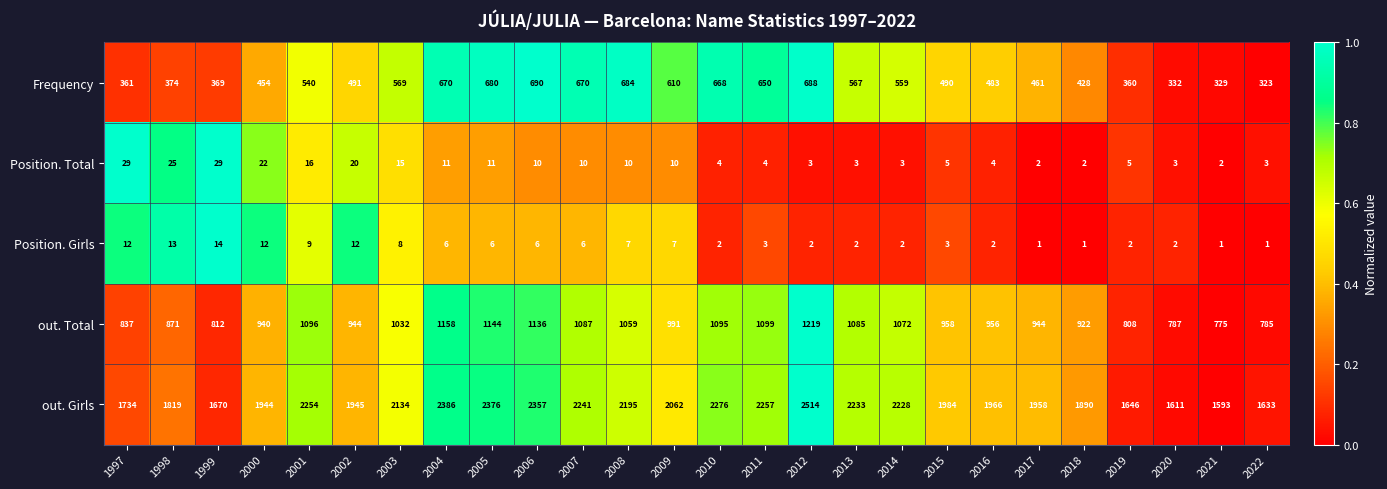

Rank the series by their maximum value, from lowest to highest.

Position. Girls, Position. Total, Frequency, out. Total, out. Girls